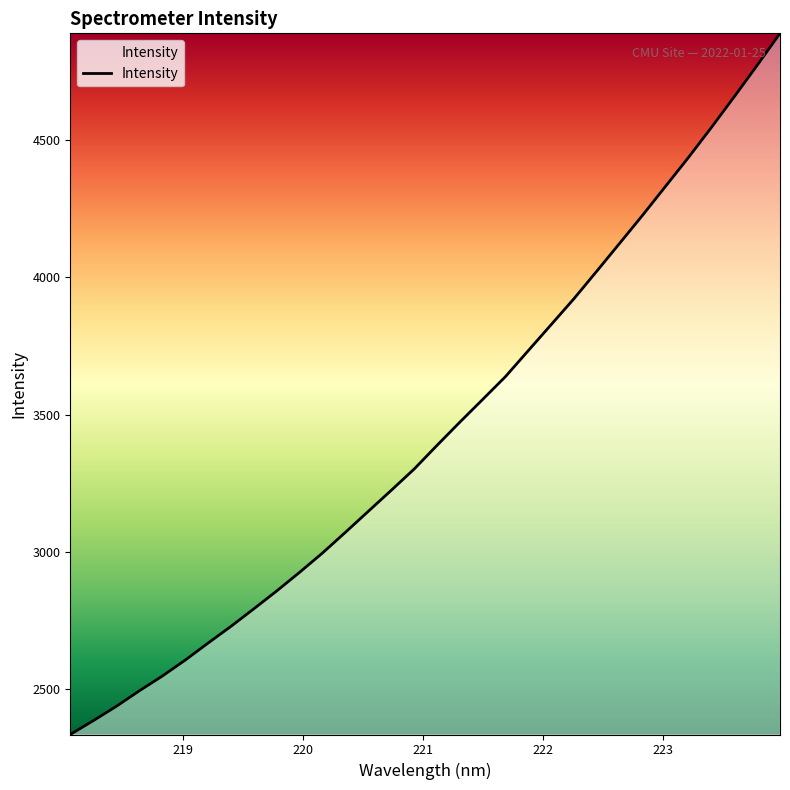

What is the minimum value shown in the chart?

2333.9